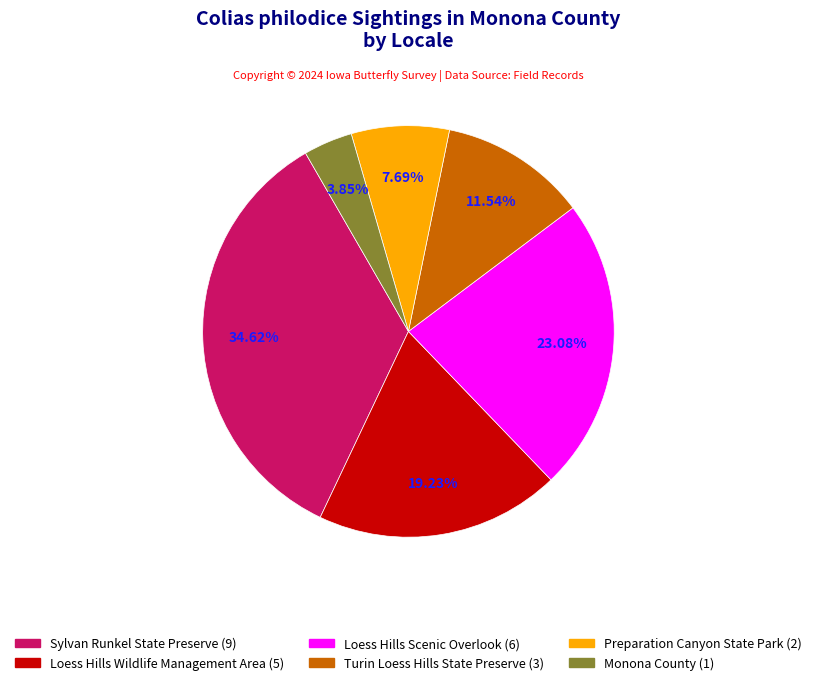

To the nearest percent, what portion does Monona County represent?

4%